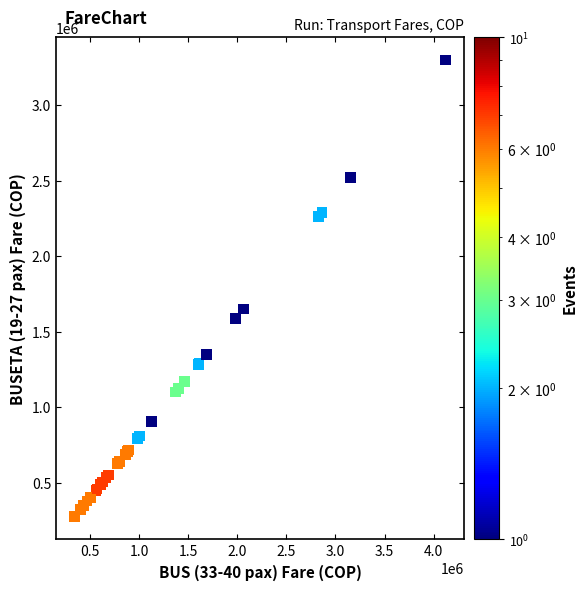

What Y value in the scatter plot is closest to 1787000?

1650000